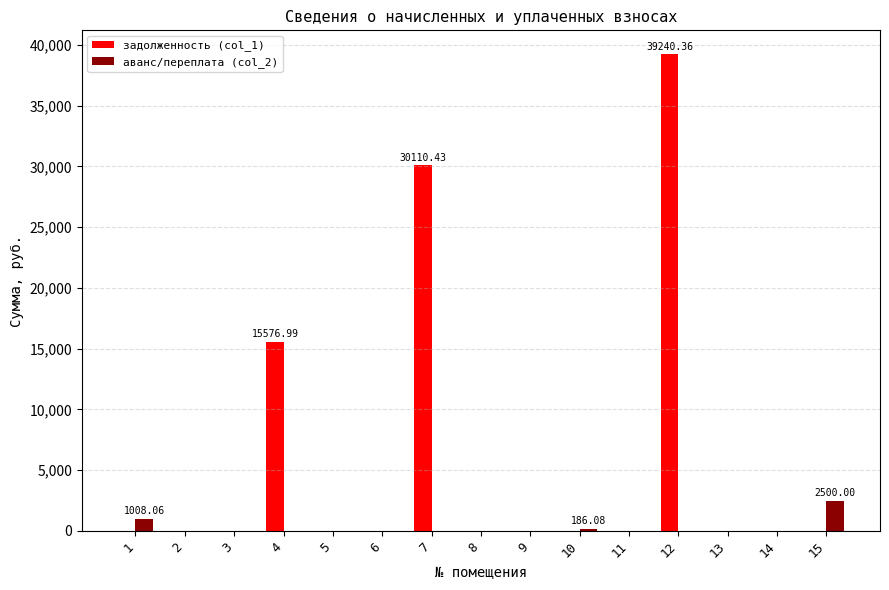

Is the value of аванс/переплата (col_2) at 14 greater than the value of задолженность (col_1) at 12?

No